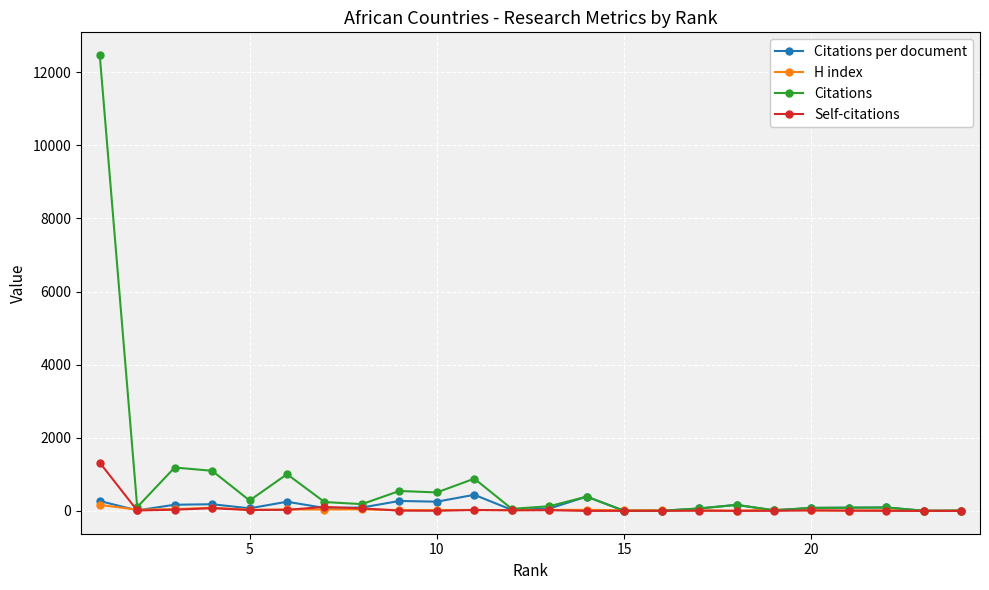

What is the value of the Citations per document point at the 16th from the left?

4.0